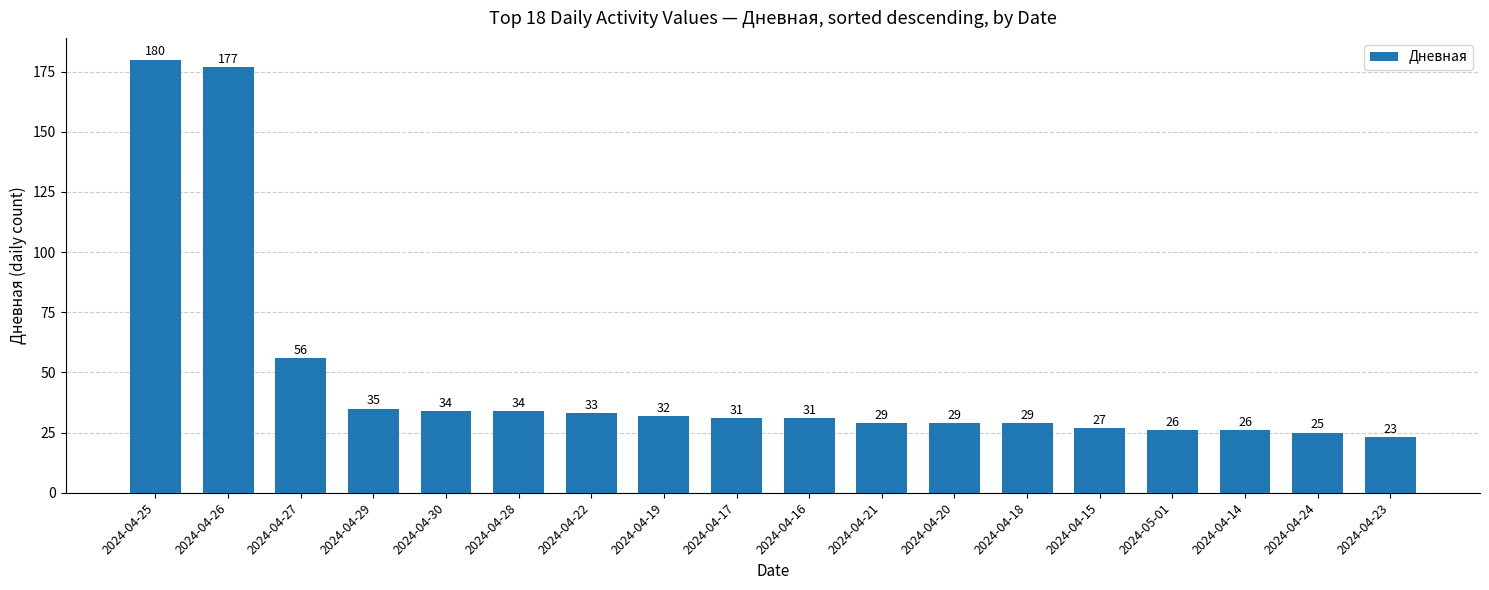

At which label is the value closest to 101?

2024-04-27